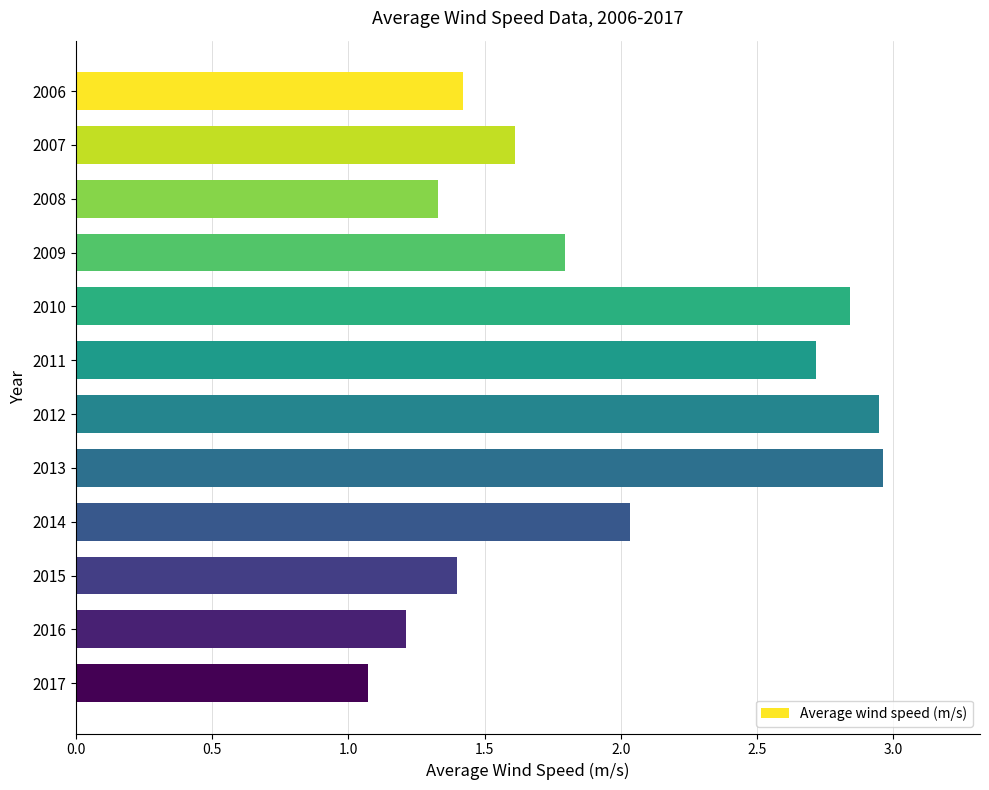

What is the sum of all values?

23.3